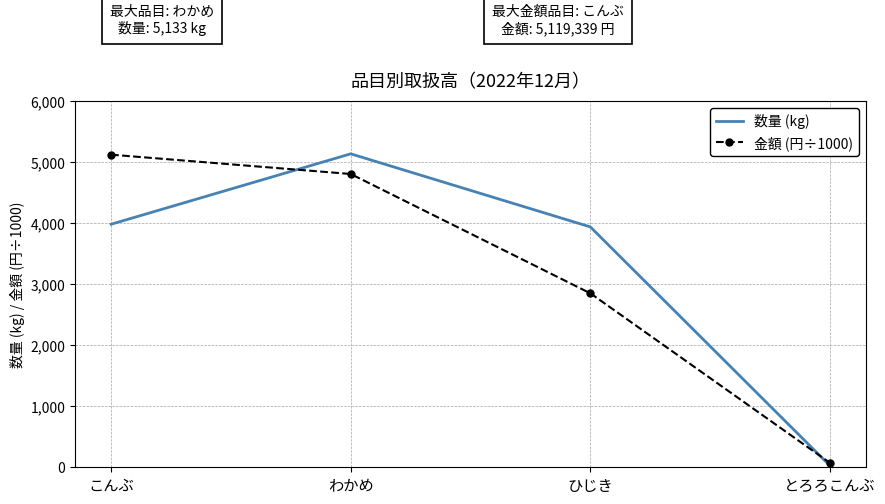

What is the difference between the maximum and minimum values in the 金額 (円÷1000) series?

5048.3